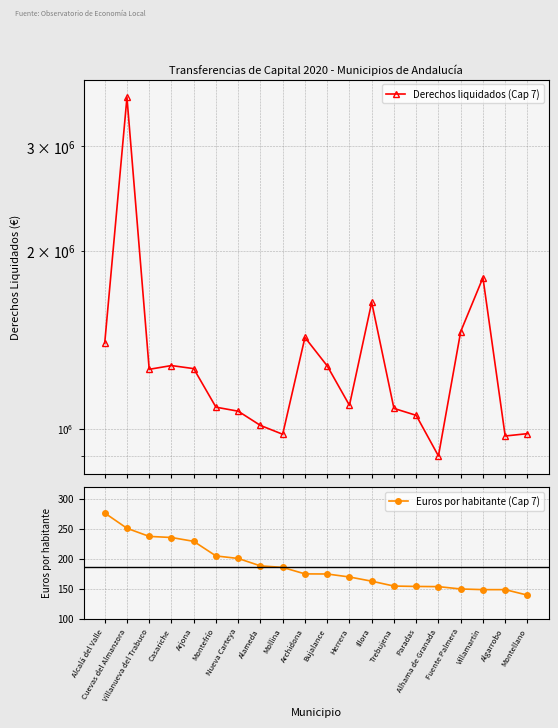

Reading left to right, list all the values displayed in this chart.

Derechos liquidados (Cap 7): Alcalá del Valle=1394839.8	Cuevas del Almanzora=3627910.6	Villanueva del Trabuco=1260225.6	Casariche=1278842.8	Arjona=1263668.4	Montefrío=1087750.3	Nueva Carteya=1070792.1	Alameda=1013168.3	Mollina=978898.1	Archidona=1426612.9	Bujalance=1277331.6	Herrera=1095610.9	Illora=1635111.4	Trebujena=1082552.0	Paradas=1053691.6	Alhama de Granada=899692.8	Fuente Palmera=1459251.1	Villamartín=1799888.3	Algarrobo=972325.2	Montellano=981280.2
Euros por habitante (Cap 7): Alcalá del Valle=276.6	Cuevas del Almanzora=251.0	Villanueva del Trabuco=237.4	Casariche=235.6	Arjona=229.1	Montefrío=204.7	Nueva Carteya=200.5	Alameda=188.1	Mollina=185.5	Archidona=174.7	Bujalance=174.5	Herrera=169.5	Illora=162.5	Trebujena=154.3	Paradas=153.7	Alhama de Granada=153.3	Fuente Palmera=149.4	Villamartín=148.3	Algarrobo=148.3	Montellano=139.1